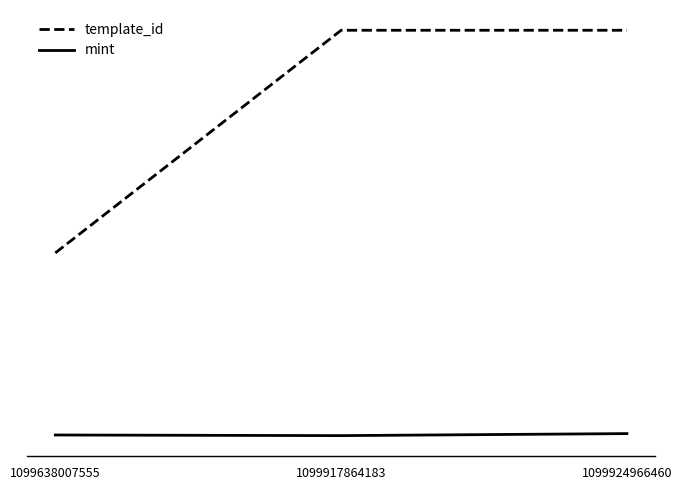

List the labels in order of template_id value, smallest first.

1099638007555, 1099917864183, 1099924966460